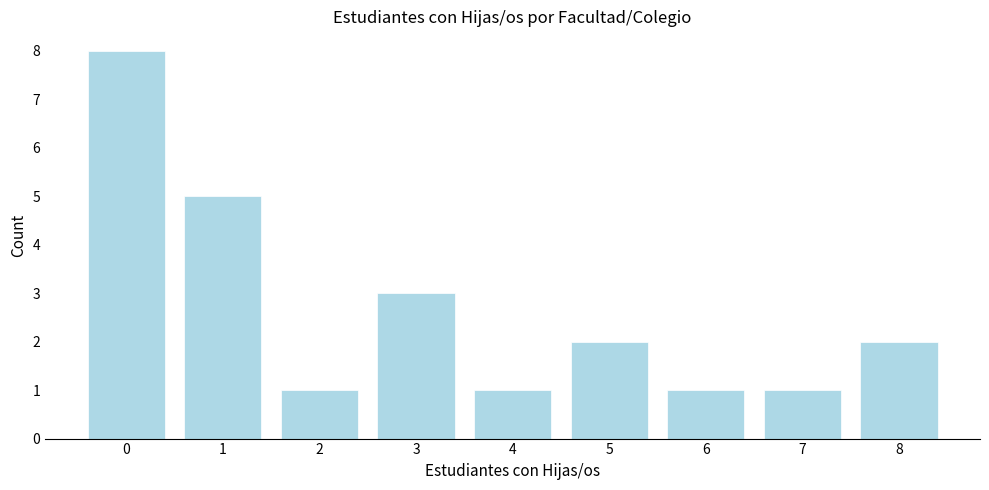

Reading right to left, list all the values displayed in this chart.

2	1	1	2	1	3	1	5	8